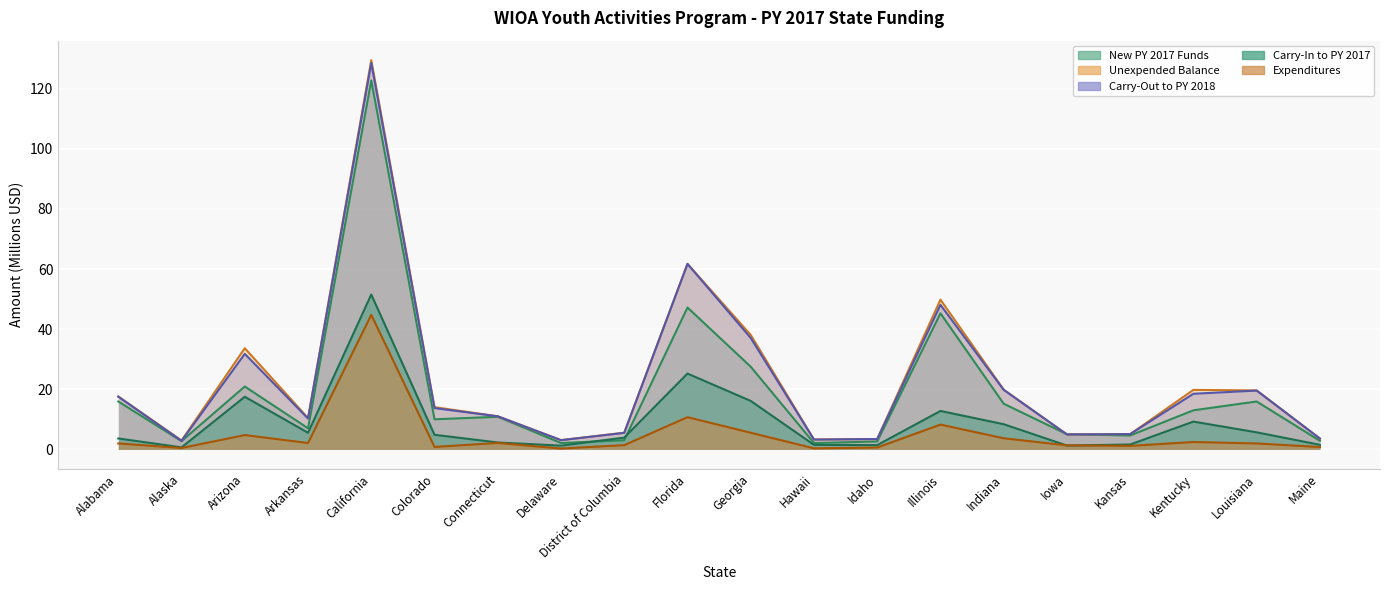

What is the label of the 15th point from the left?

Indiana